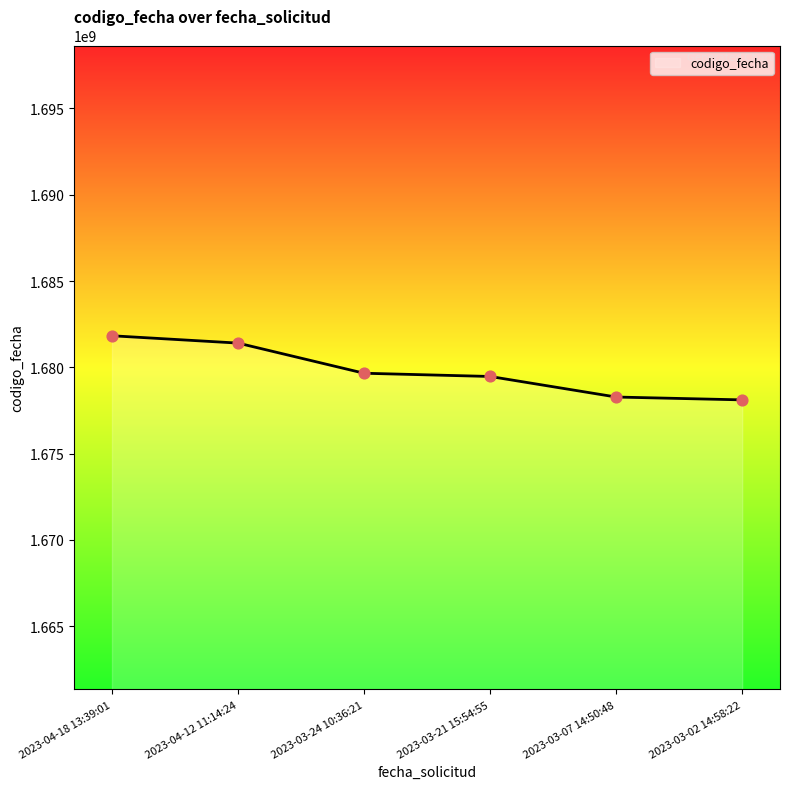

Which has a higher value, 2023-03-24 10:36:21 or 2023-04-12 11:14:24?

2023-04-12 11:14:24